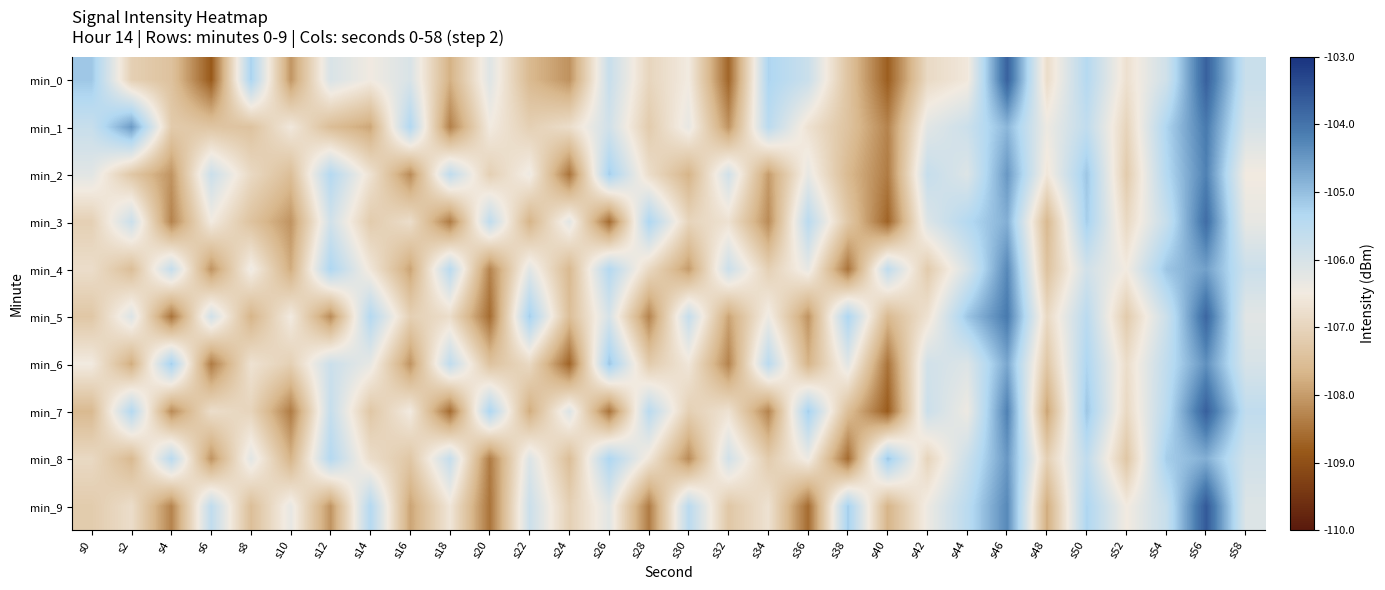

At which category is the sum across all series the highest?

s56